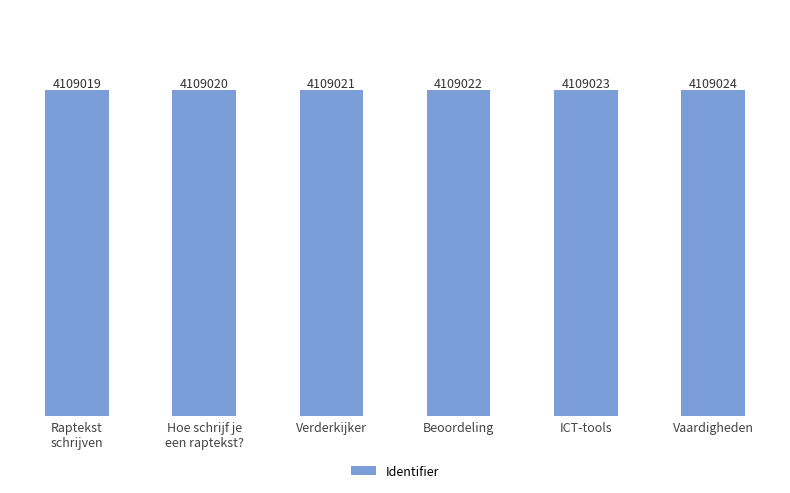

The chart shows a value of 6806261 at Hoe schrijf je
een raptekst?. True or false?

False